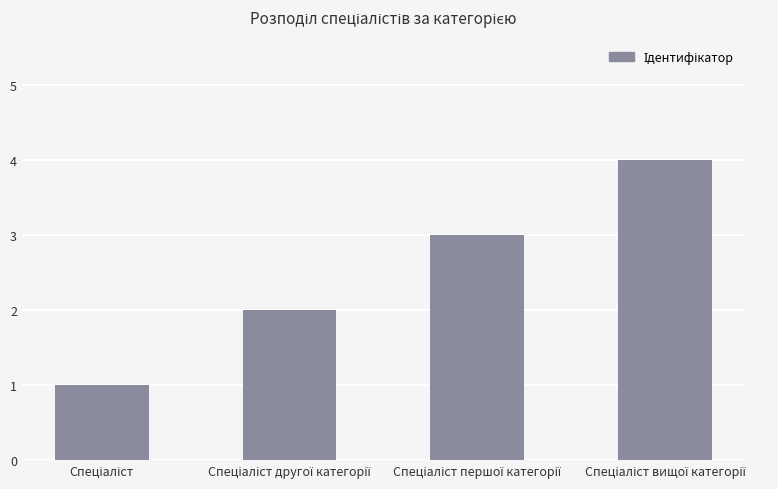

What is the difference between the maximum and minimum values?

3